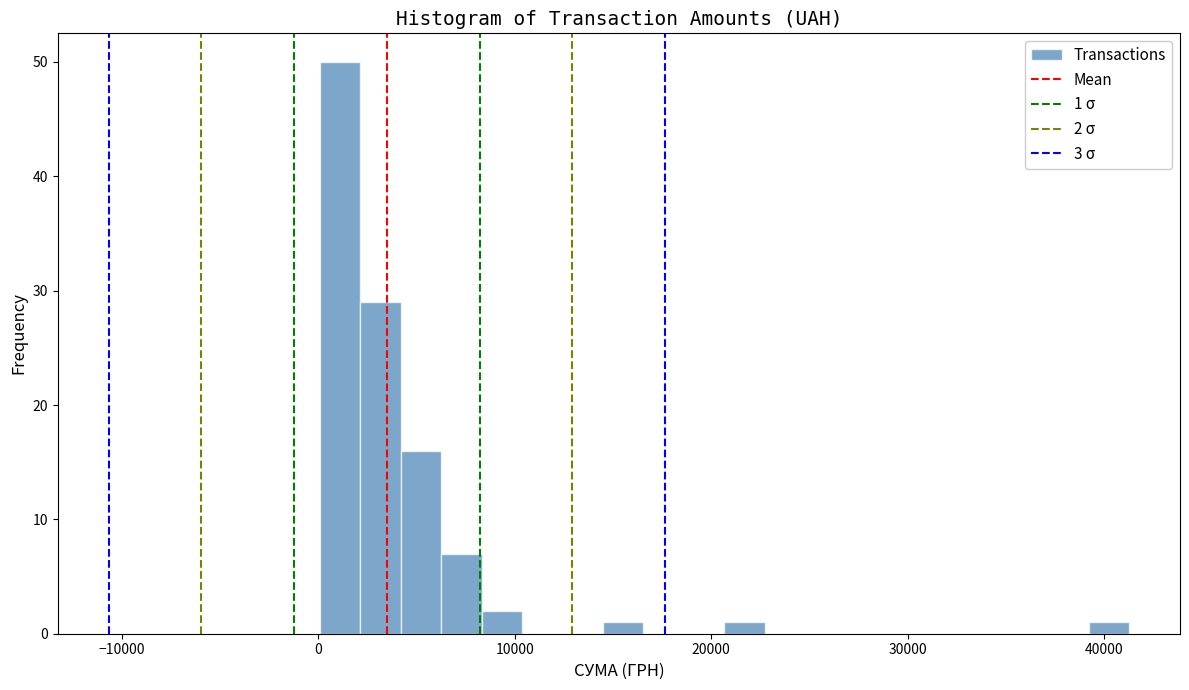

Read against the x-axis, roughly where is the centre of the tallest bar?

1000